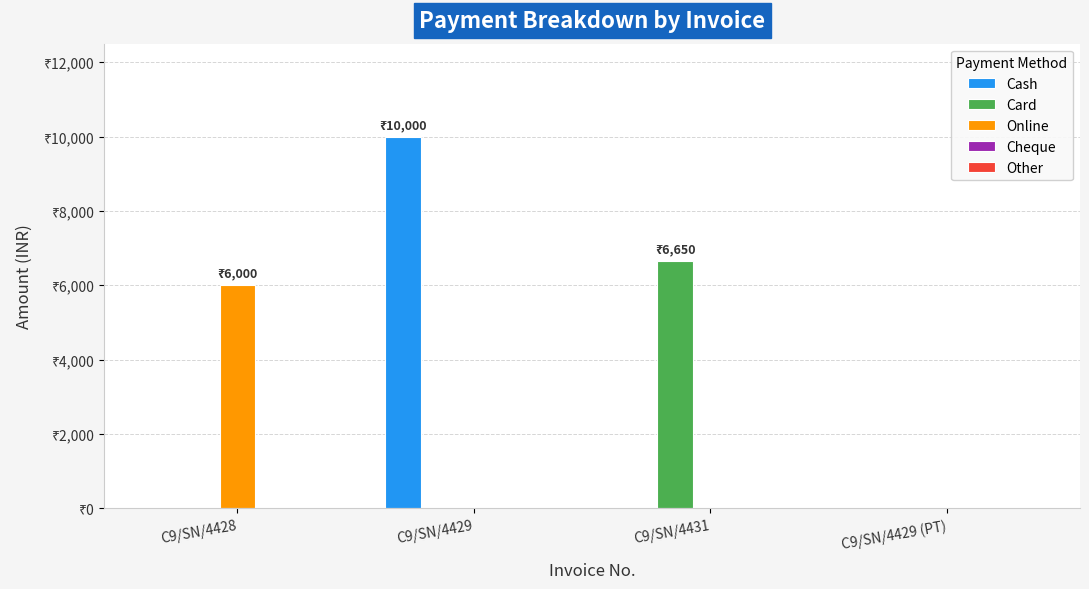

Where is Cash nearest to the value 5000?

C9/SN/4428